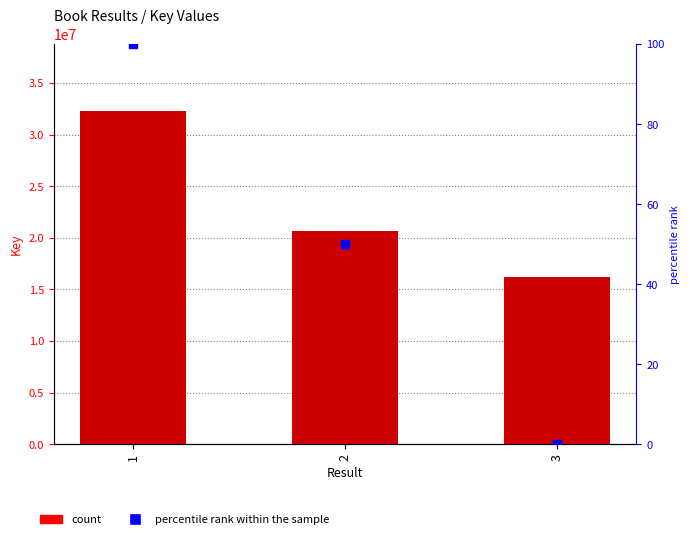

Which series has the largest Y range (max minus min)?

Key